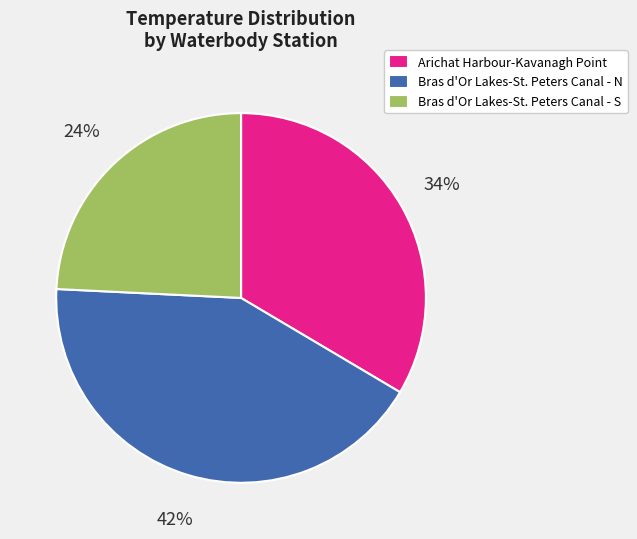

Rank the categories by value from lowest to highest.

Bras d'Or Lakes-St. Peters Canal - S, Arichat Harbour-Kavanagh Point, Bras d'Or Lakes-St. Peters Canal - N